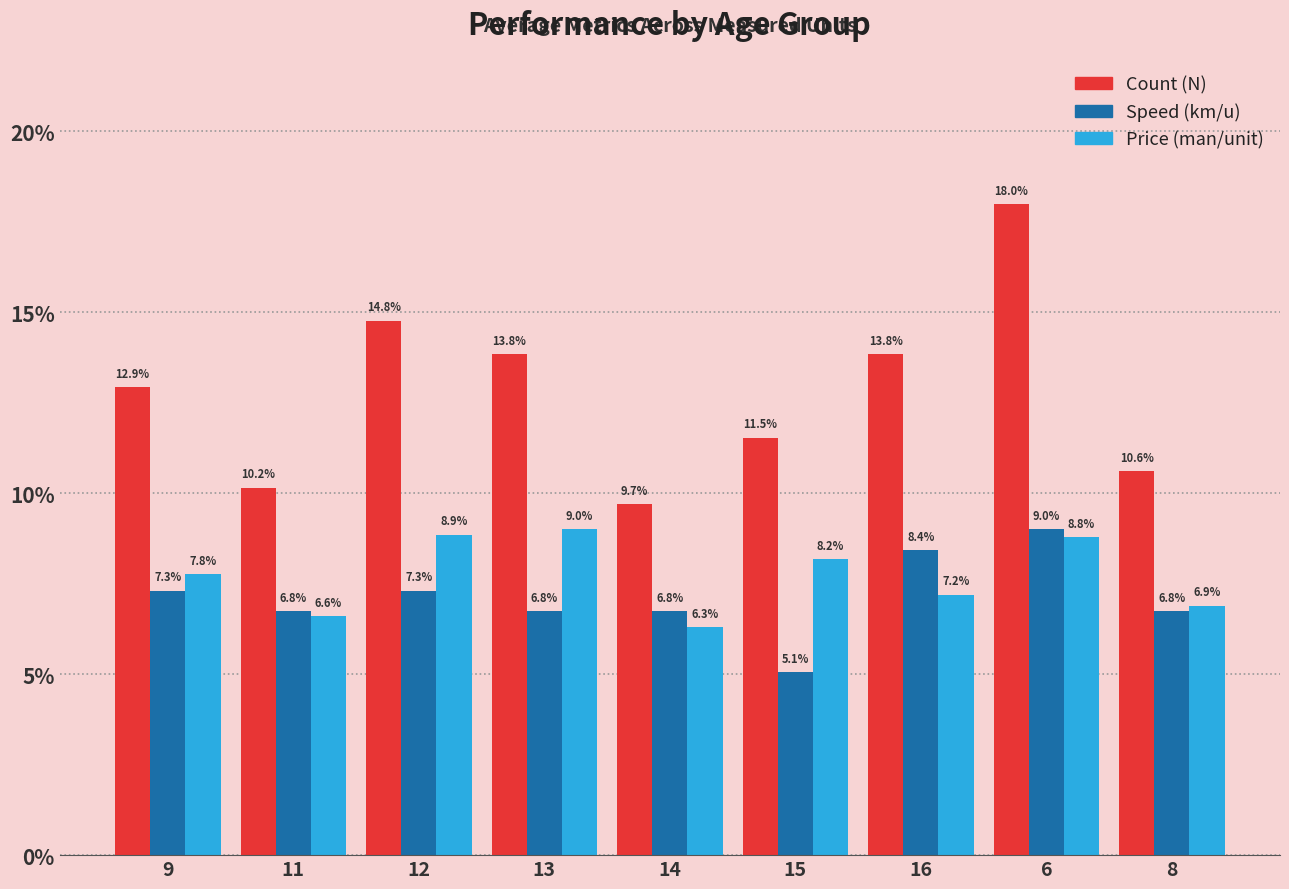

Which series changed the most between 11 and 8?

Count (N)